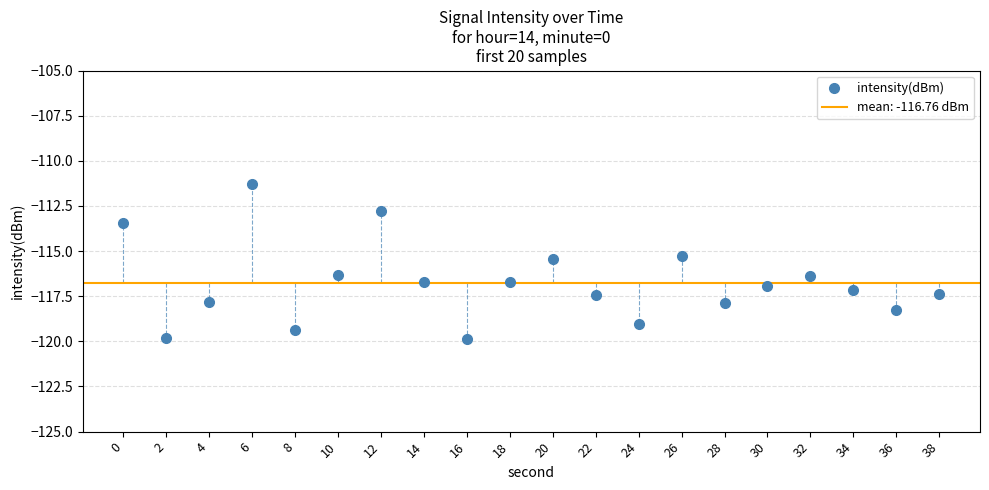

The value at 10 is -116.3. True or false?

True